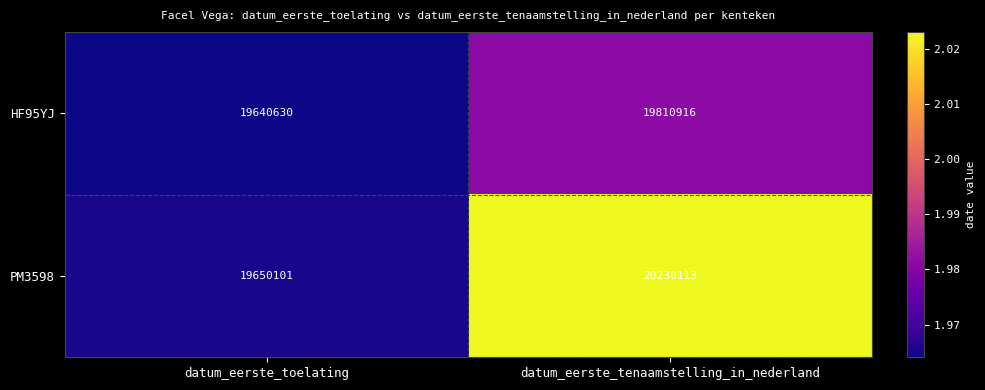

Where is HF95YJ nearest to the value 19725773?

datum_eerste_toelating